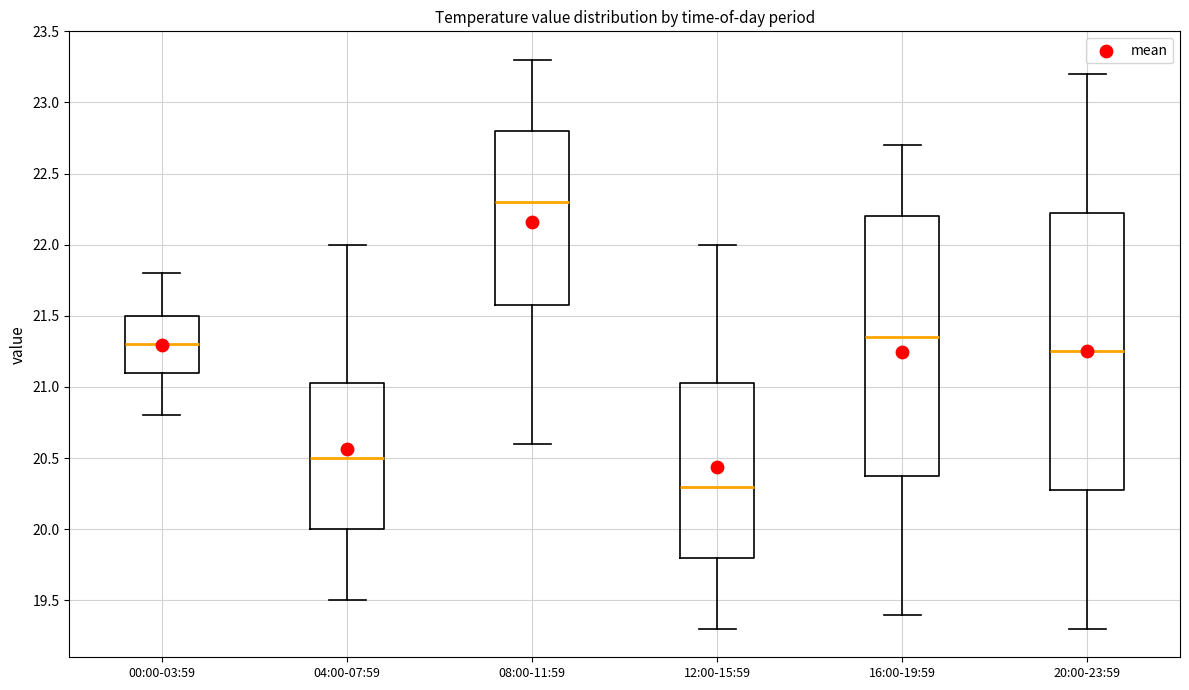

Reading left to right, read every box against the y-axis: the position of its median line, the range the box covers, and the ends of its whiskers. The values are not printed on the chart, so give them approximately, as read against the axis.

00:00-03:59: median 21.30, box 21.10 to 21.50, whiskers 20.80 to 21.80
04:00-07:59: median 20.50, box 20.00 to 21.05, whiskers 19.50 to 22.00
08:00-11:59: median 22.30, box 21.60 to 22.80, whiskers 20.60 to 23.30
12:00-15:59: median 20.30, box 19.80 to 21.05, whiskers 19.30 to 22.00
16:00-19:59: median 21.35, box 20.40 to 22.20, whiskers 19.40 to 22.70
20:00-23:59: median 21.25, box 20.30 to 22.25, whiskers 19.30 to 23.20